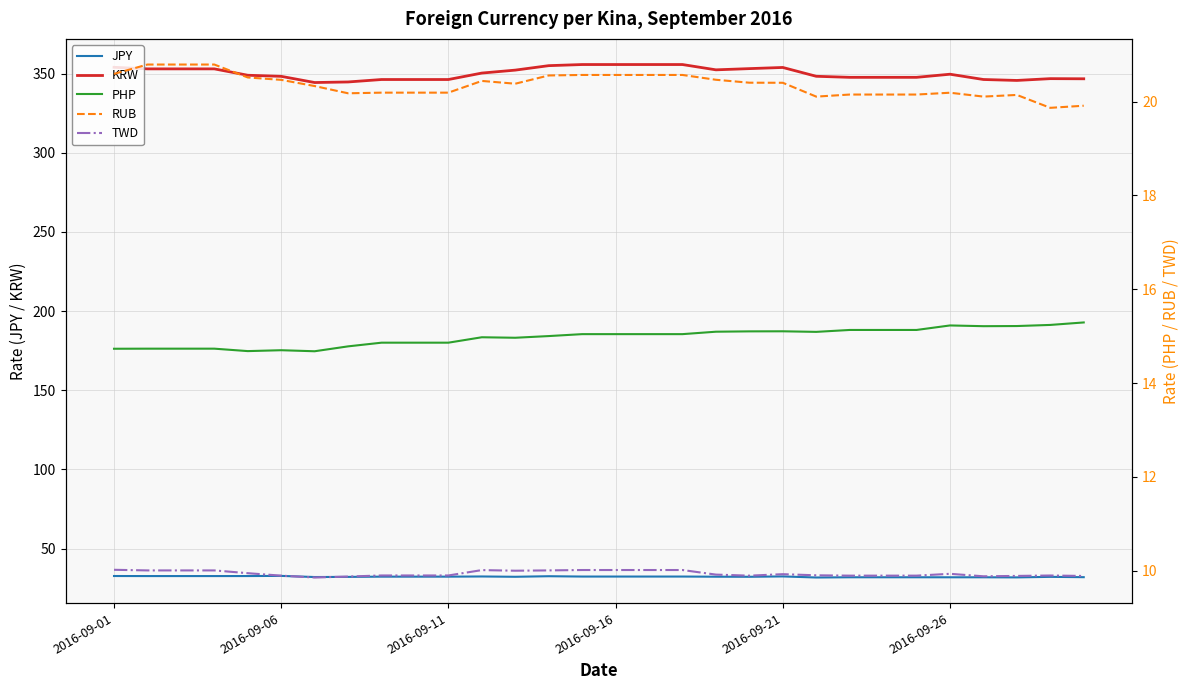

List the series in order of their peak value, lowest first.

TWD, PHP, RUB, JPY, KRW